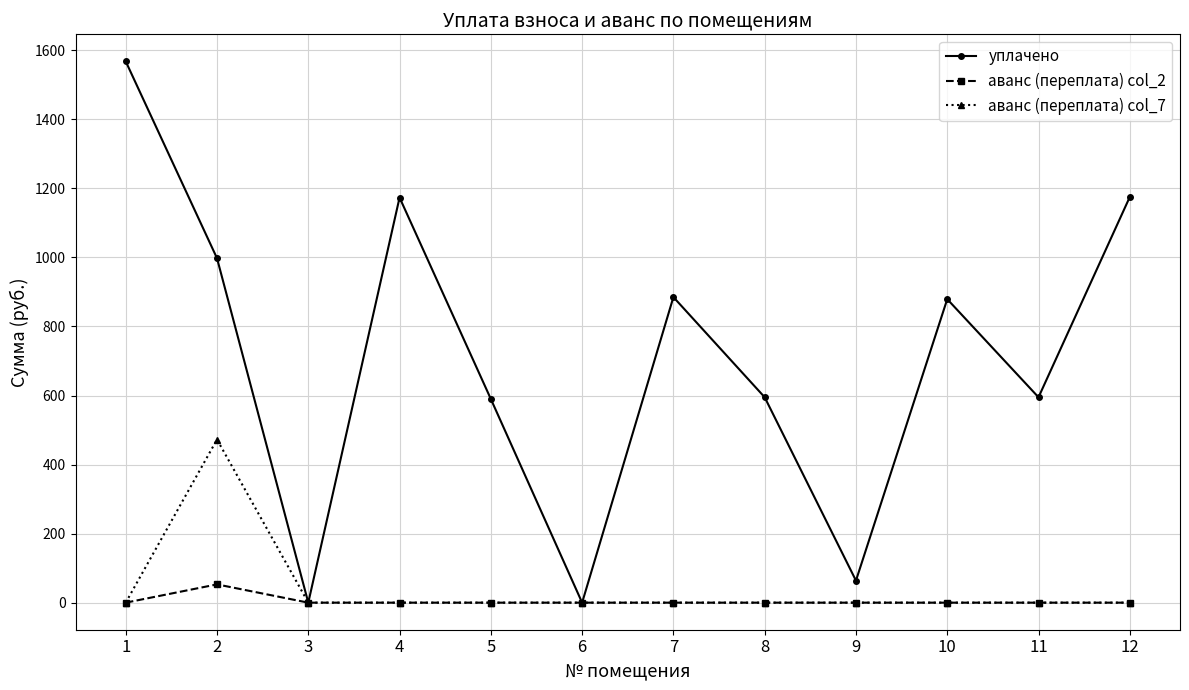

How many data points does each series have?

12